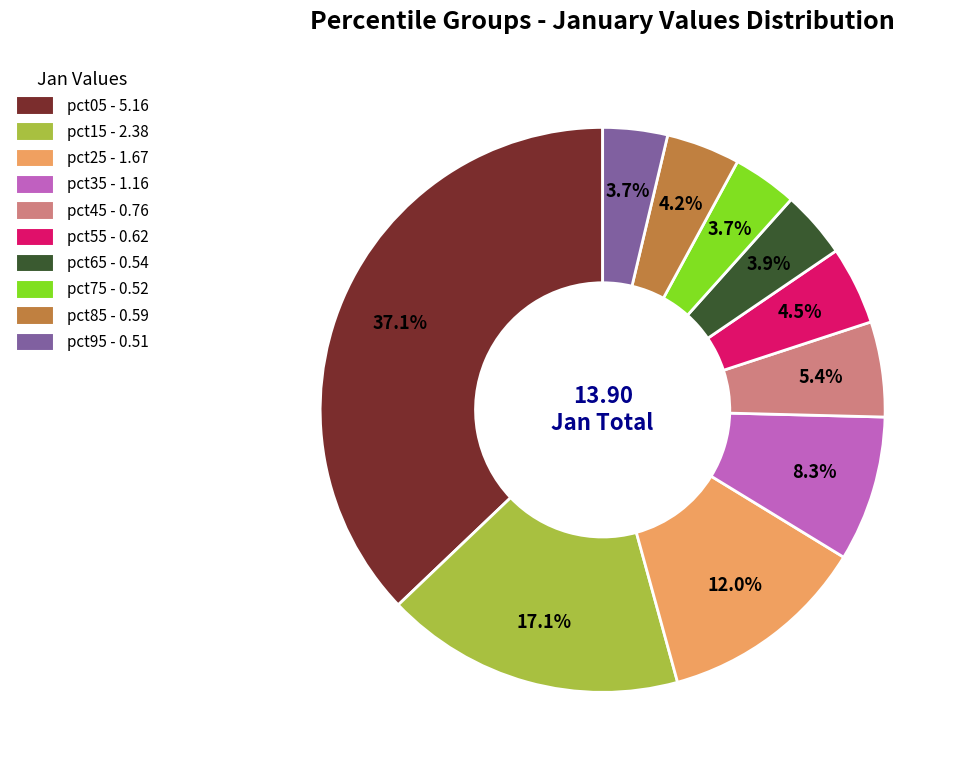

How many slices are in this pie chart?

10